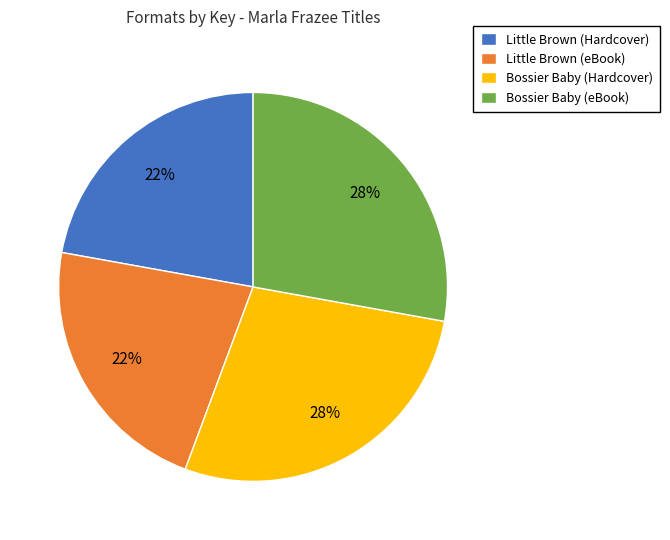

How many slices are in this pie chart?

4